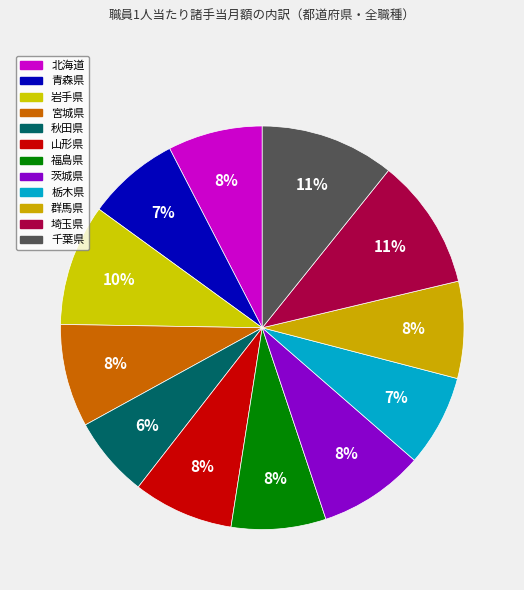

Which slice is the smallest?

秋田県